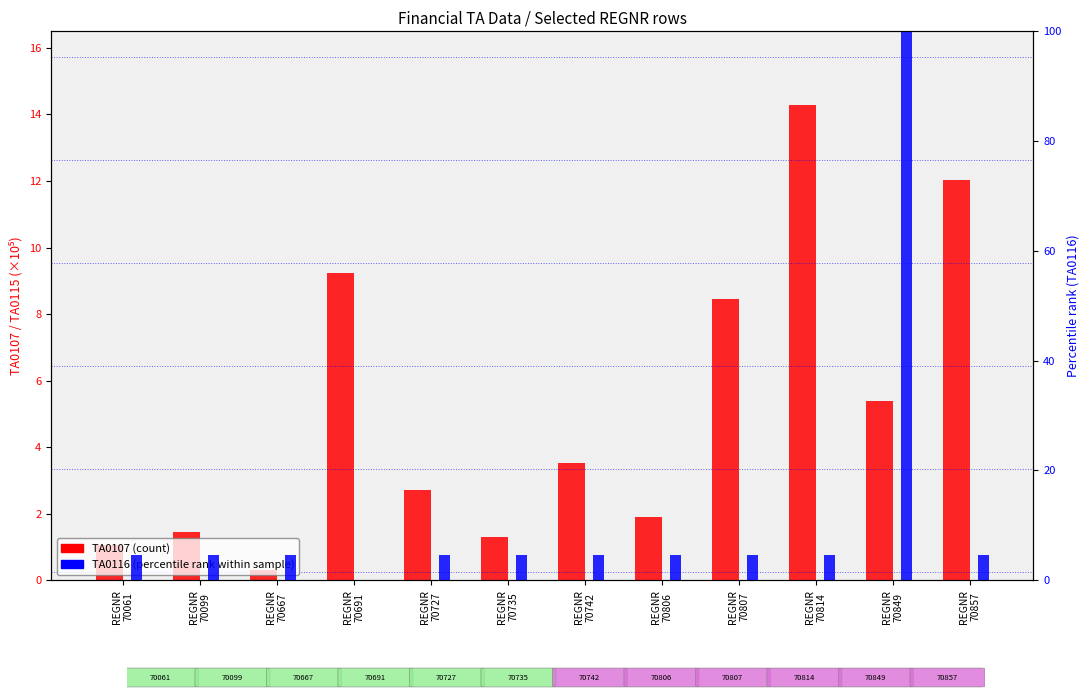

What is the value of the TA0116 (percentile rank) bar at the 9th from the left?

4.7